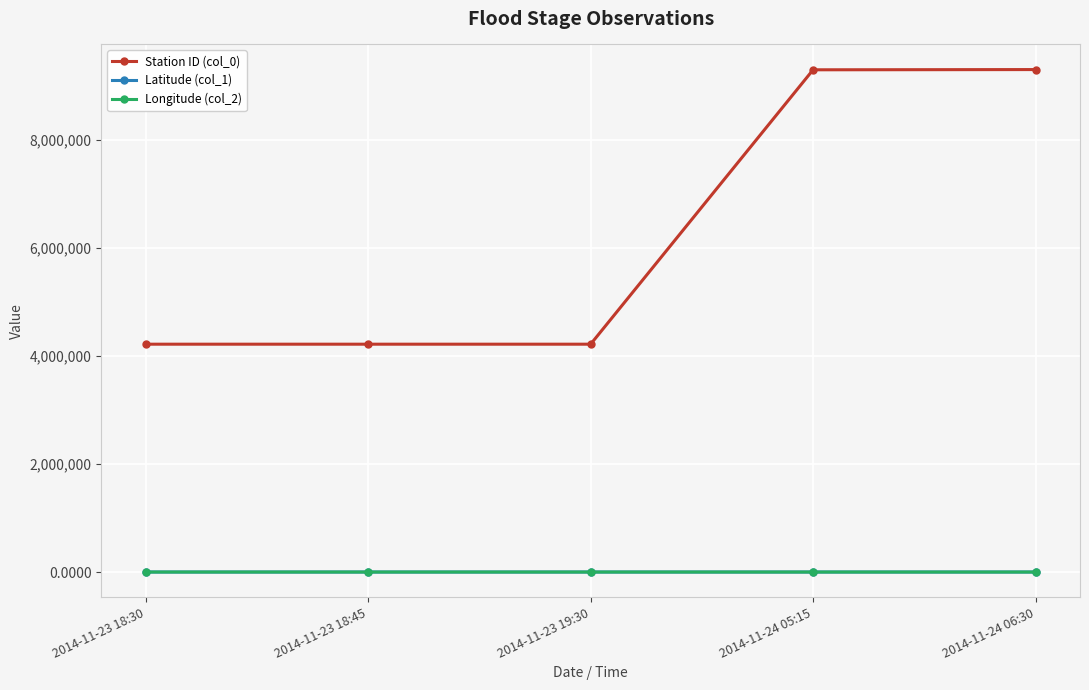

How many lines are shown in the chart?

3